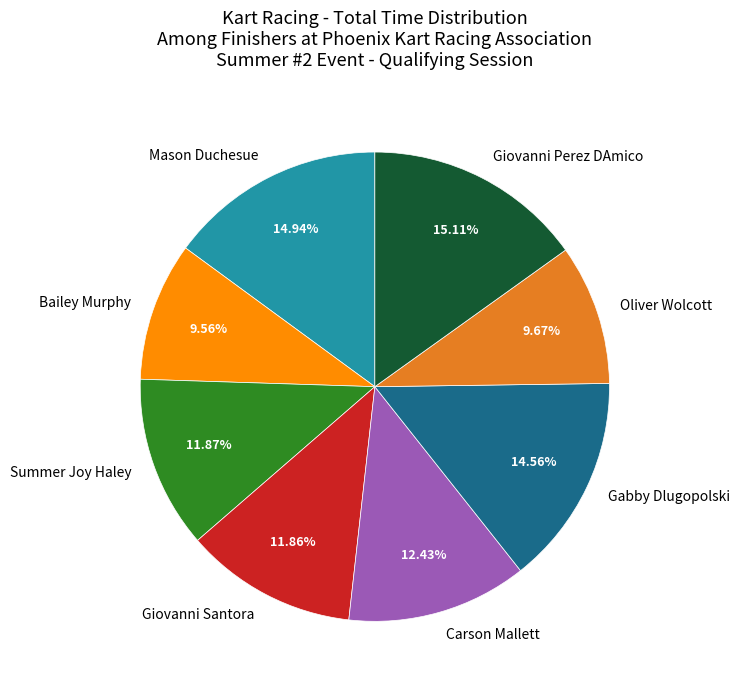

Is Bailey Murphy the majority of the pie?

No